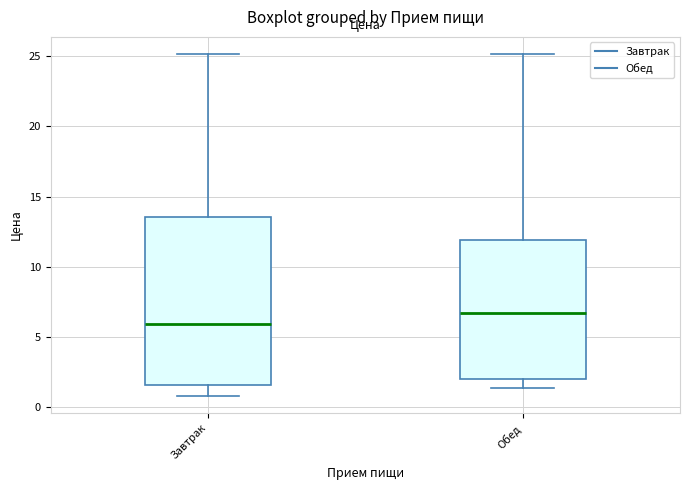

Reading left to right, transcribe this box plot: for each box, give where its median line is, the range the box spans, and where its two whiskers end, as read against the y-axis. The values are not printed on the chart, so give them approximately, as read against the axis.

Завтрак: median 6.0, box 1.5 to 13.5, whiskers 1.0 to 25.0
Обед: median 6.5, box 2.0 to 12.0, whiskers 1.5 to 25.0